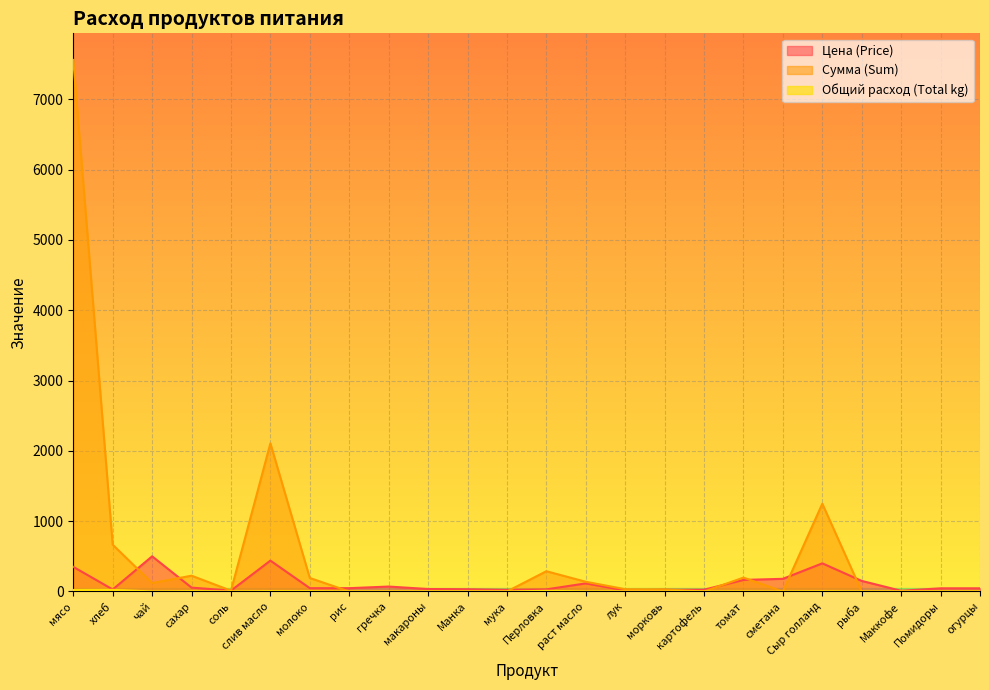

Reading left to right, what are all the values shown in this chart?

Цена (Price): мясо=350.0	хлеб=28.6	чай=500.0	сахар=55.0	соль=12.0	слив масло=438.9	молоко=47.0	рис=47.0	гречка=70.0	макароны=35.0	Манка=32.0	мука=24.0	Перловка=30.0	раст масло=115.0	лук=15.0	морковь=25.0	картофель=25.0	томат=164.3	сметана=180.0	Сыр голланд=400.0	рыба=150.0	Маккофе=10.0	Помидоры=45.0	огурцы=45.0
Сумма (Sum): мясо=7560.0	хлеб=665.1	чай=120.0	сахар=224.4	соль=11.5	слив масло=2106.7	молоко=191.8	рис=0.0	гречка=0.0	макароны=0.0	Манка=0.0	мука=0.0	Перловка=288.0	раст масло=138.0	лук=32.4	морковь=30.0	картофель=0.0	томат=197.1	сметана=0.0	Сыр голланд=1248.0	рыба=0.0	Маккофе=0.0	Помидоры=0.0	огурцы=0.0
Общий расход (Total kg): мясо=21.6	хлеб=23.3	чай=0.2	сахар=4.1	соль=1.0	слив масло=4.8	молоко=4.1	рис=0.0	гречка=0.0	макароны=0.0	Манка=0.0	мука=0.0	Перловка=9.6	раст масло=1.2	лук=2.2	морковь=1.2	картофель=0.0	томат=1.2	сметана=0.0	Сыр голланд=3.1	рыба=0.0	Маккофе=0.0	Помидоры=0.0	огурцы=0.0